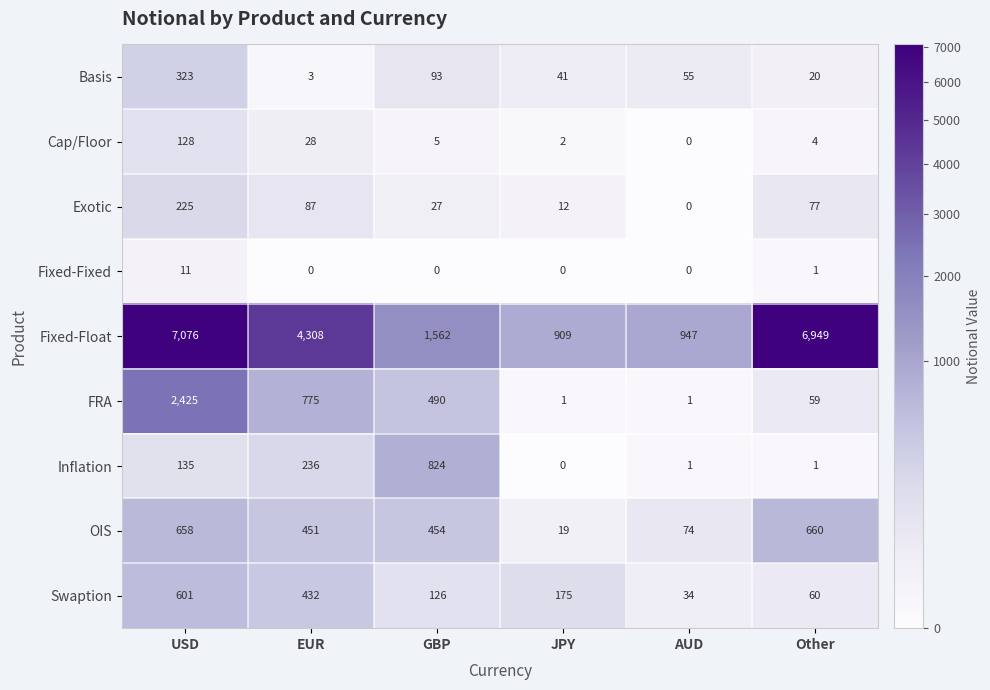

Which series changed the most between USD and Other?

FRA